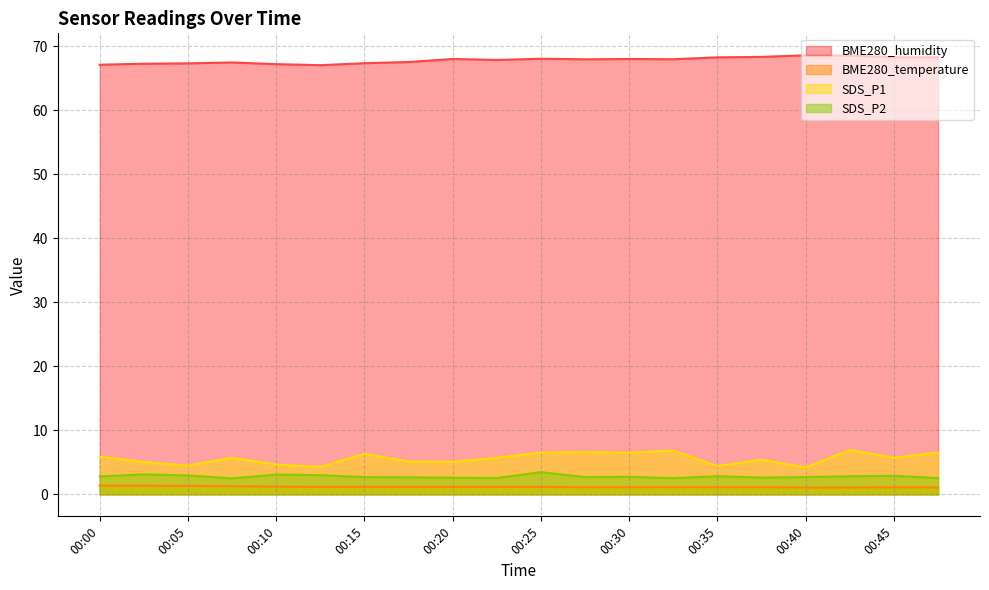

True or false: BME280_humidity has a value of 47.4 at 00:25.

False